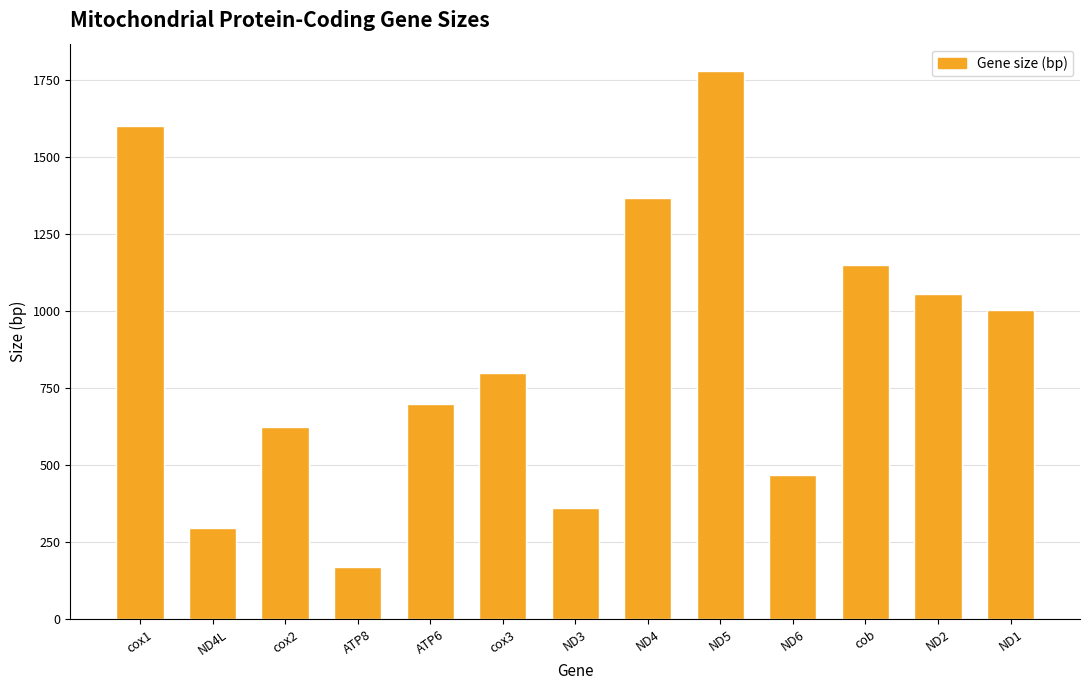

Is the value of Gene size (bp) at cox3 greater than the value of Size (bp) at ND6?

Yes